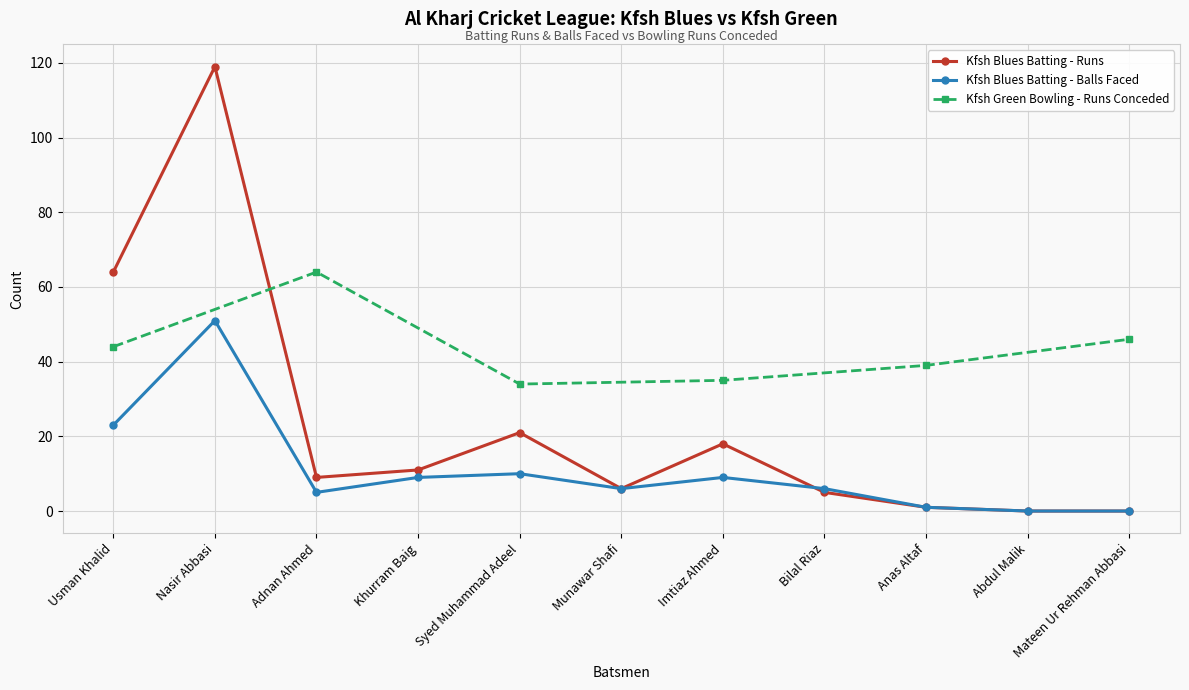

Which series has the largest range (max minus min)?

Kfsh Blues Batting - Runs